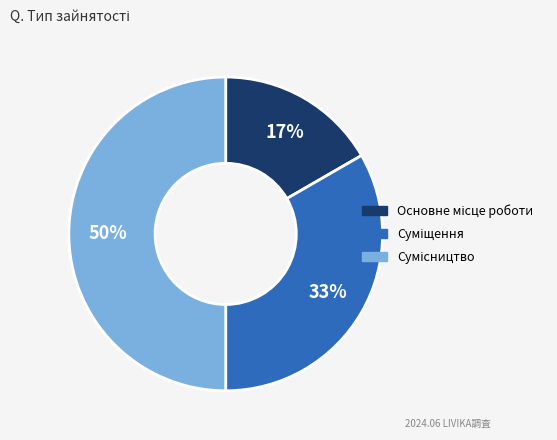

To the nearest percent, what is the average slice percentage?

33%